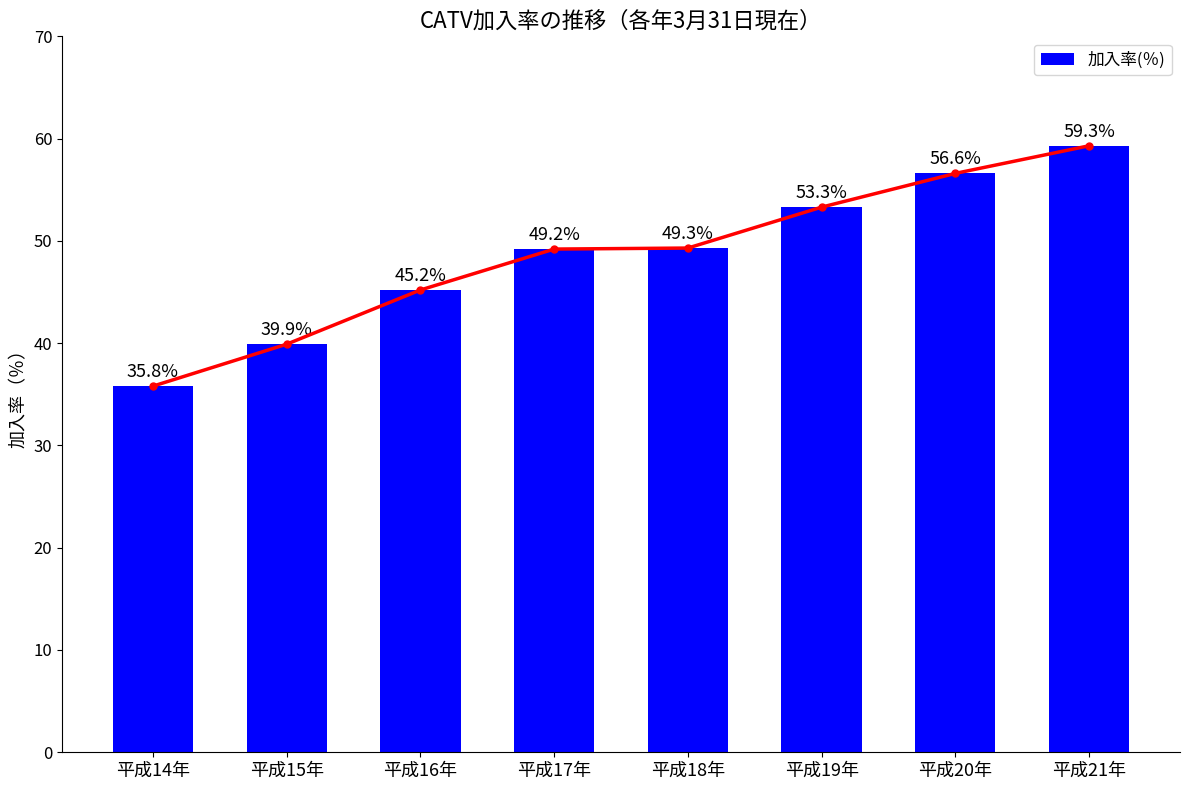

At which label does the data first exceed 49?

平成17年